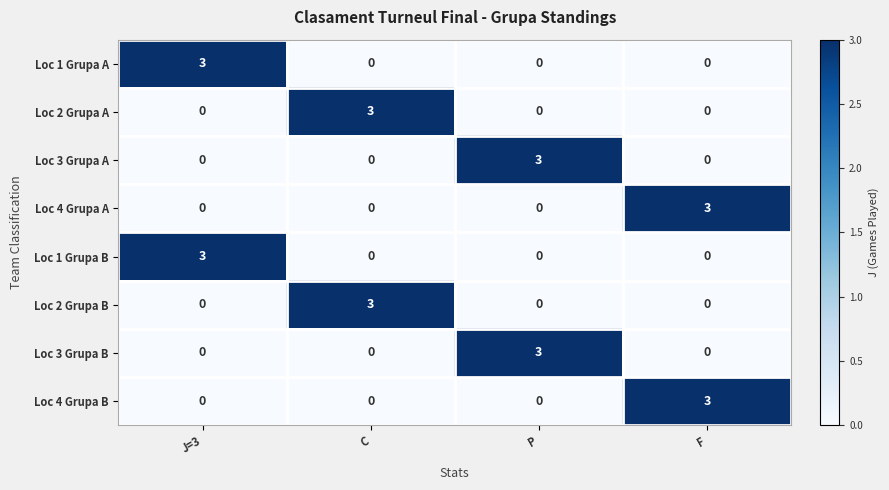

What is the difference between the highest and lowest values at F?

3